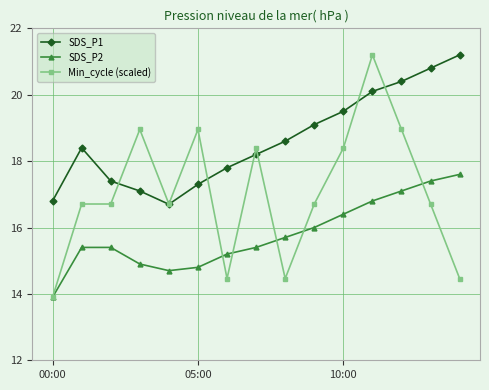

At how many categories does at least one series exceed 17?

13